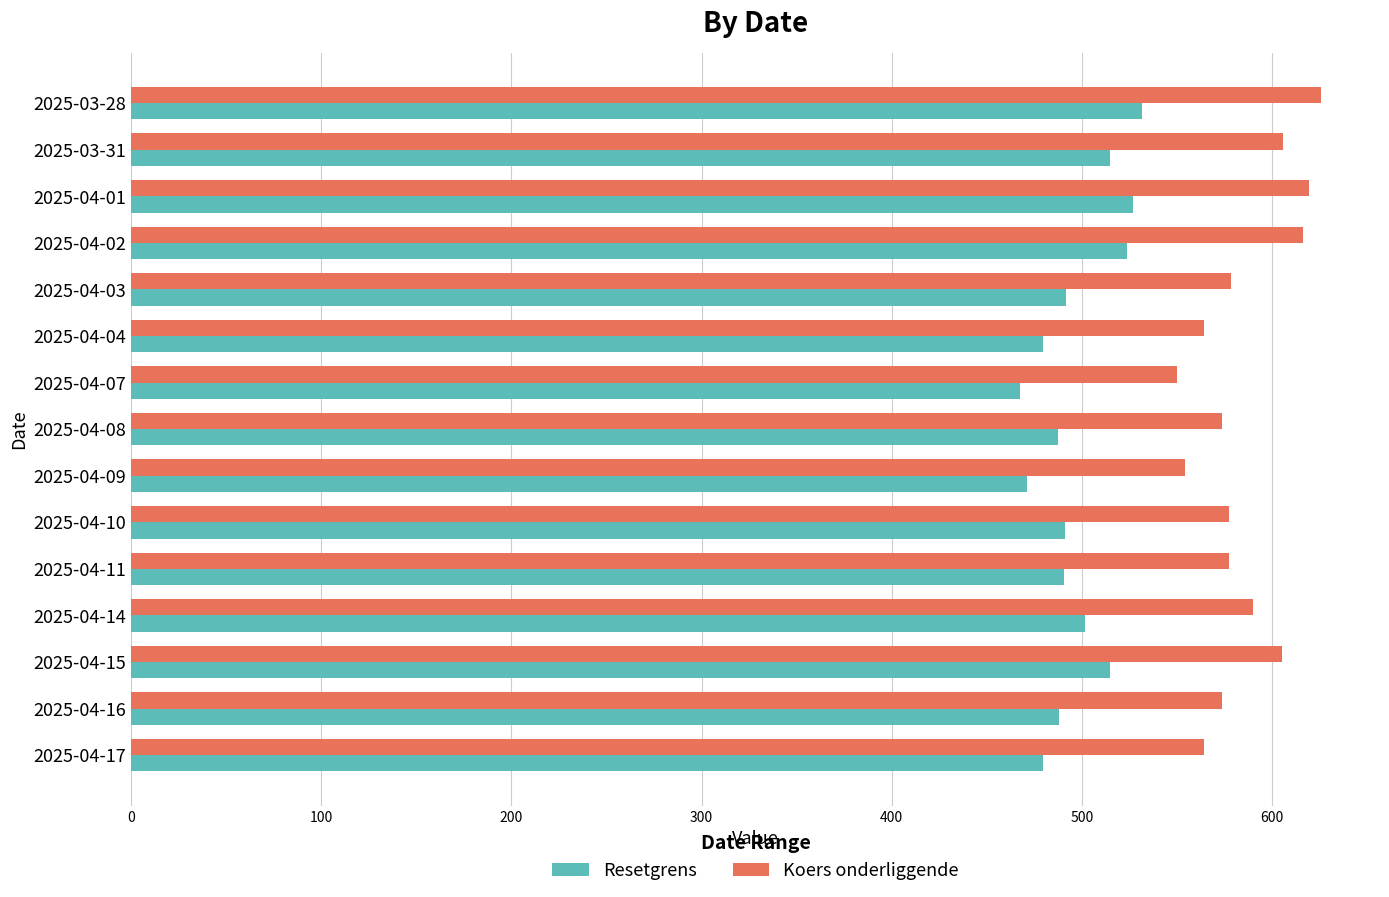

Is the value of Resetgrens at 2025-04-16 greater than the value of Koers onderliggende at 2025-04-04?

No